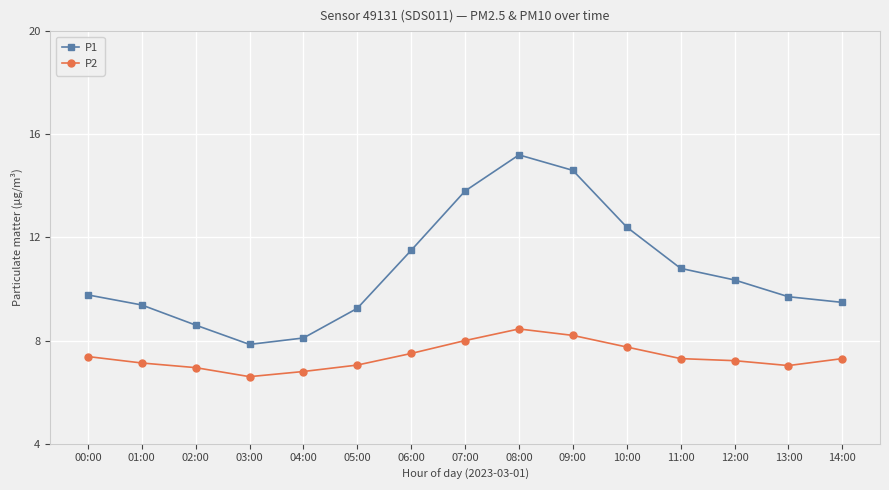

What are all the series names shown in the legend?

P1, P2